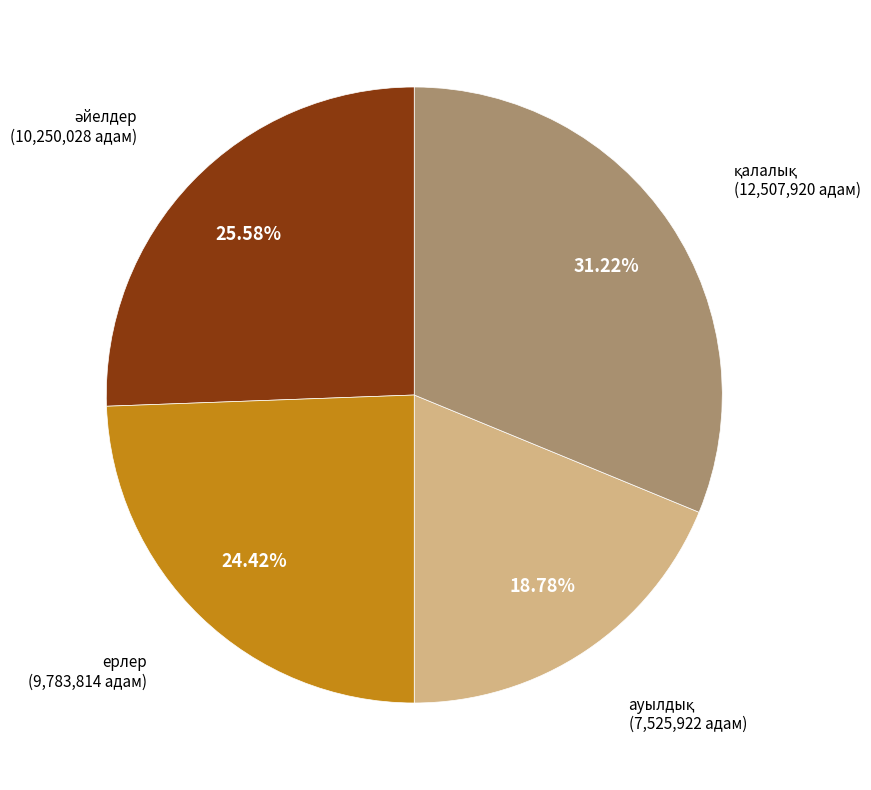

To the nearest percent, what is the difference between the largest and smallest slice percentages?

12%